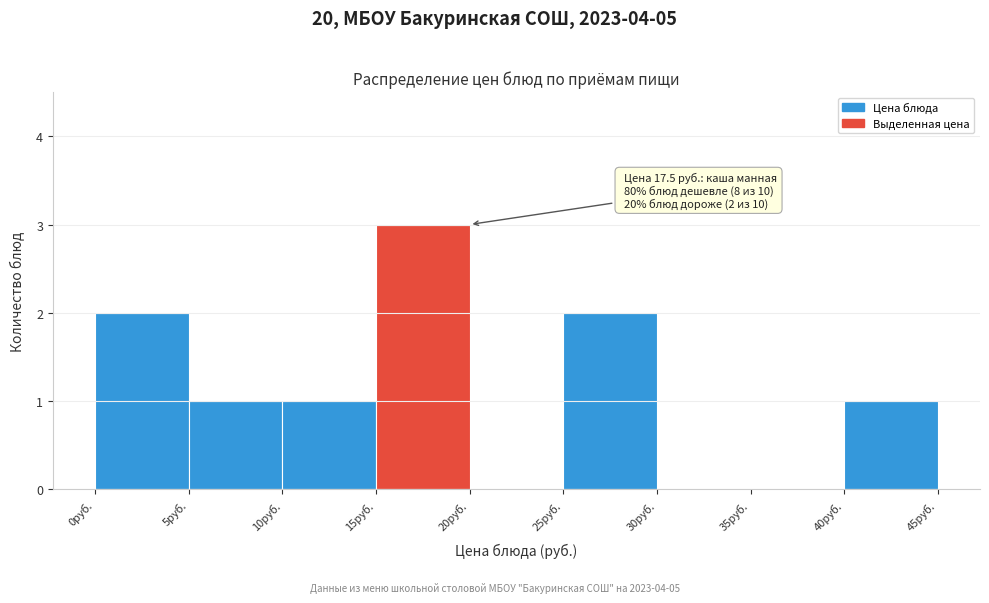

Which range on the x-axis has the tallest bar?

15 to 20